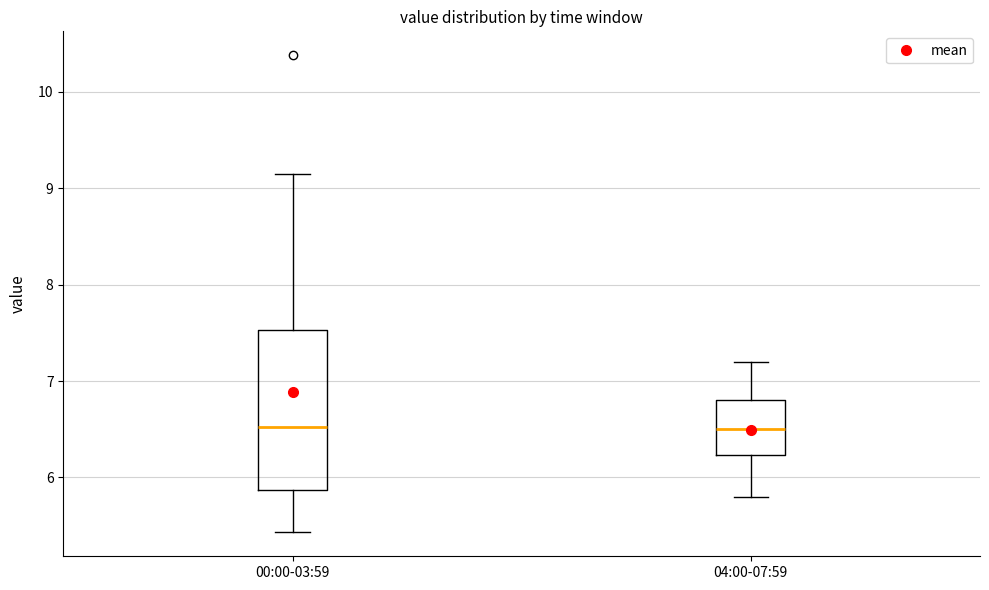

Reading left to right, read every box against the y-axis: the position of its median line, the range the box covers, and the ends of its whiskers. The values are not printed on the chart, so give them approximately, as read against the axis.

00:00-03:59: median 6.5, box 5.9 to 7.5, whiskers 5.4 to 9.2
04:00-07:59: median 6.5, box 6.2 to 6.8, whiskers 5.8 to 7.2